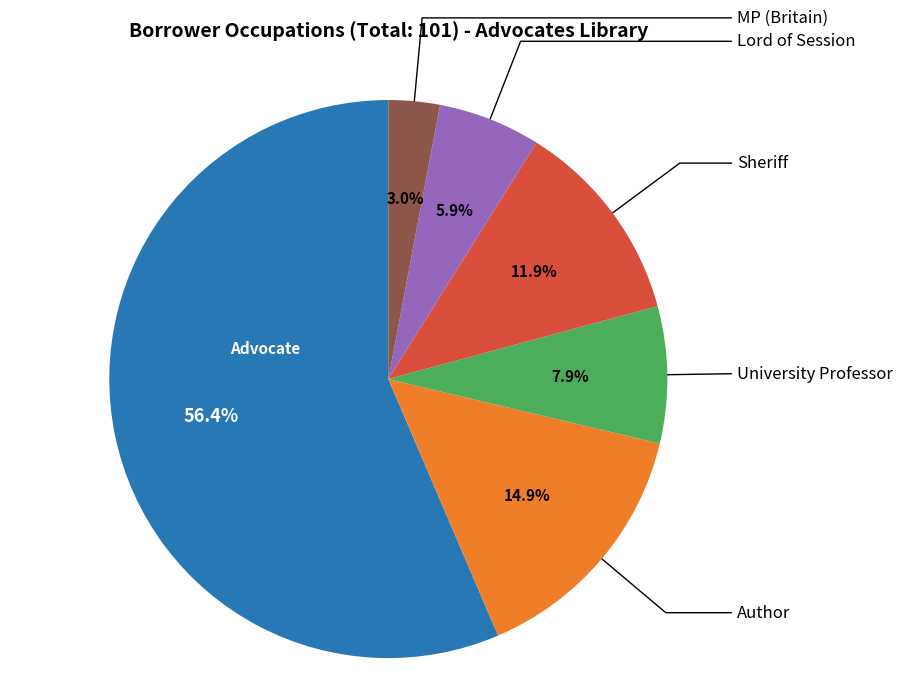

What is the change in value from University Professor to MP (Britain)?

-5